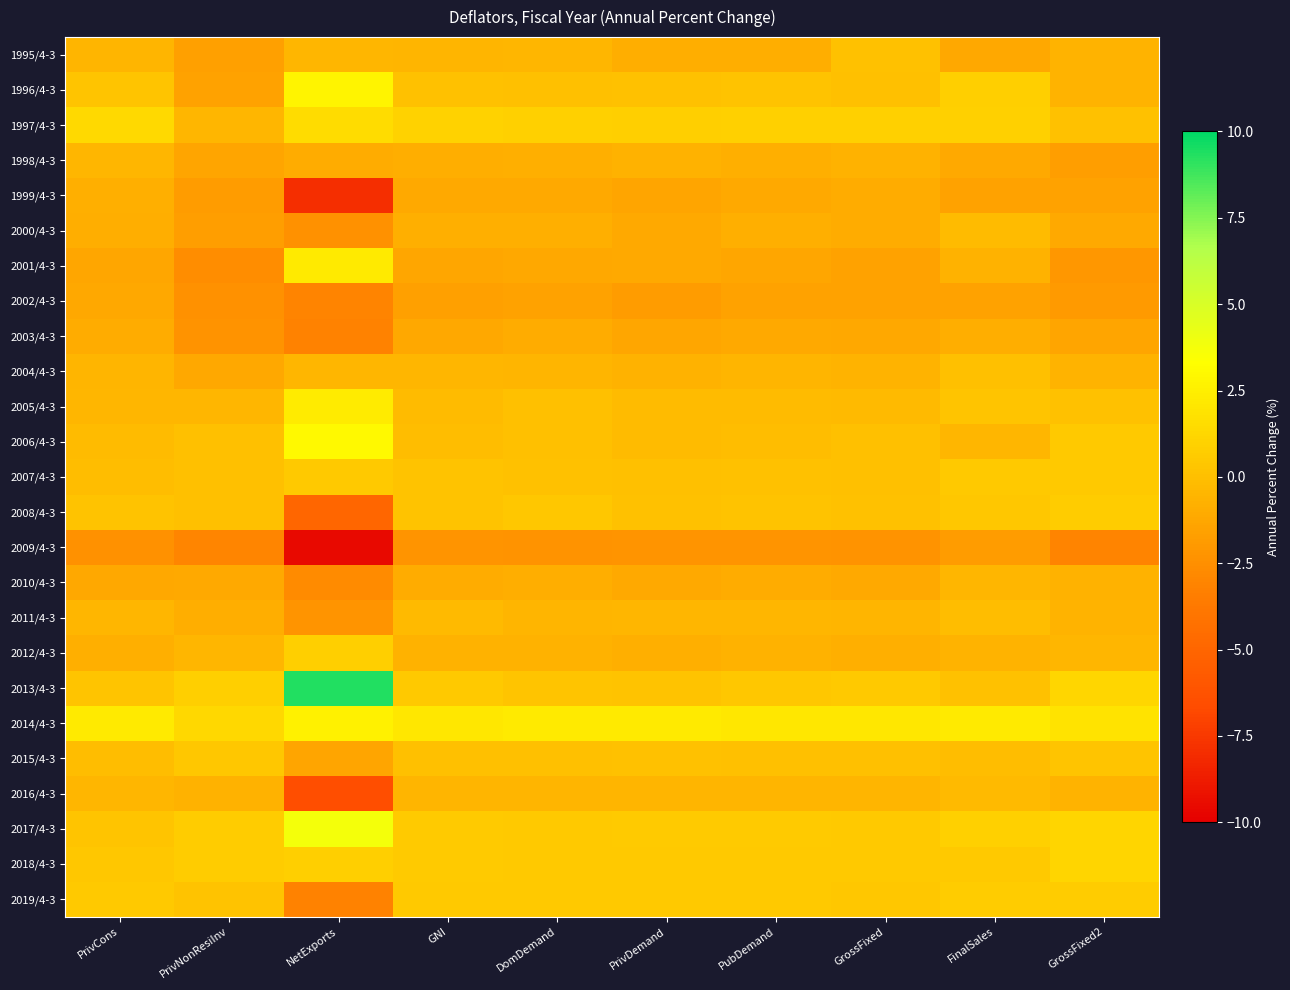

Reading left to right, extract all data points from this chart.

1995/4-3: PrivCons=-0.5	PrivNonResiInv=-1.6	NetExports=-0.4	GNI=-0.5	DomDemand=-0.4	PrivDemand=-0.9	PubDemand=-0.9	GrossFixed=0.1	FinalSales=-1.2	GrossFixed2=-0.6
1996/4-3: PrivCons=0.3	PrivNonResiInv=-1.5	NetExports=2.8	GNI=0.1	DomDemand=0.0	PrivDemand=0.1	PubDemand=0.2	GrossFixed=-0.0	FinalSales=0.8	GrossFixed2=-0.6
1997/4-3: PrivCons=1.4	PrivNonResiInv=-0.4	NetExports=1.5	GNI=1.0	DomDemand=0.9	PrivDemand=0.8	PubDemand=0.9	GrossFixed=0.9	FinalSales=0.9	GrossFixed2=0.1
1998/4-3: PrivCons=-0.4	PrivNonResiInv=-1.4	NetExports=-1.0	GNI=-0.9	DomDemand=-0.8	PrivDemand=-0.7	PubDemand=-0.8	GrossFixed=-0.7	FinalSales=-1.1	GrossFixed2=-1.7
1999/4-3: PrivCons=-0.8	PrivNonResiInv=-1.8	NetExports=-7.9	GNI=-1.1	DomDemand=-1.1	PrivDemand=-1.4	PubDemand=-1.1	GrossFixed=-1.0	FinalSales=-1.5	GrossFixed2=-1.5
2000/4-3: PrivCons=-0.9	PrivNonResiInv=-1.7	NetExports=-2.4	GNI=-0.8	DomDemand=-0.8	PrivDemand=-1.1	PubDemand=-0.8	GrossFixed=-1.0	FinalSales=-0.2	GrossFixed2=-1.1
2001/4-3: PrivCons=-1.3	PrivNonResiInv=-2.6	NetExports=2.2	GNI=-1.3	DomDemand=-1.2	PrivDemand=-1.1	PubDemand=-1.3	GrossFixed=-1.5	FinalSales=-0.7	GrossFixed2=-2.1
2002/4-3: PrivCons=-1.2	PrivNonResiInv=-2.4	NetExports=-3.1	GNI=-1.6	DomDemand=-1.5	PrivDemand=-1.8	PubDemand=-1.5	GrossFixed=-1.5	FinalSales=-1.5	GrossFixed2=-1.9
2003/4-3: PrivCons=-1.0	PrivNonResiInv=-2.3	NetExports=-3.2	GNI=-1.2	DomDemand=-1.0	PrivDemand=-1.3	PubDemand=-1.1	GrossFixed=-1.2	FinalSales=-0.9	GrossFixed2=-1.4
2004/4-3: PrivCons=-0.5	PrivNonResiInv=-1.2	NetExports=-0.4	GNI=-0.4	DomDemand=-0.5	PrivDemand=-0.7	PubDemand=-0.5	GrossFixed=-0.6	FinalSales=-0.0	GrossFixed2=-0.6
2005/4-3: PrivCons=-0.4	PrivNonResiInv=-0.4	NetExports=2.3	GNI=-0.2	DomDemand=-0.0	PrivDemand=-0.2	PubDemand=-0.2	GrossFixed=-0.3	FinalSales=0.3	GrossFixed2=0.1
2006/4-3: PrivCons=-0.2	PrivNonResiInv=0.0	NetExports=3.0	GNI=-0.1	DomDemand=-0.0	PrivDemand=-0.2	PubDemand=-0.1	GrossFixed=-0.0	FinalSales=-0.4	GrossFixed2=0.5
2007/4-3: PrivCons=-0.1	PrivNonResiInv=-0.0	NetExports=0.5	GNI=0.2	DomDemand=0.1	PrivDemand=0.0	PubDemand=0.1	GrossFixed=0.0	FinalSales=0.5	GrossFixed2=0.5
2008/4-3: PrivCons=0.2	PrivNonResiInv=-0.0	NetExports=-5.0	GNI=0.2	DomDemand=0.4	PrivDemand=0.1	PubDemand=0.2	GrossFixed=0.1	FinalSales=0.4	GrossFixed2=0.7
2009/4-3: PrivCons=-2.4	PrivNonResiInv=-3.0	NetExports=-9.6	GNI=-2.2	DomDemand=-2.3	PrivDemand=-2.2	PubDemand=-2.2	GrossFixed=-2.3	FinalSales=-1.8	GrossFixed2=-3.1
2010/4-3: PrivCons=-1.2	PrivNonResiInv=-1.1	NetExports=-2.7	GNI=-1.0	DomDemand=-0.9	PrivDemand=-1.1	PubDemand=-1.0	GrossFixed=-1.1	FinalSales=-0.4	GrossFixed2=-0.7
2011/4-3: PrivCons=-0.4	PrivNonResiInv=-0.9	NetExports=-2.2	GNI=-0.3	DomDemand=-0.5	PrivDemand=-0.4	PubDemand=-0.4	GrossFixed=-0.5	FinalSales=-0.1	GrossFixed2=-0.6
2012/4-3: PrivCons=-0.8	PrivNonResiInv=-0.4	NetExports=0.8	GNI=-0.7	DomDemand=-0.7	PrivDemand=-0.8	PubDemand=-0.7	GrossFixed=-0.8	FinalSales=-0.6	GrossFixed2=-0.4
2013/4-3: PrivCons=0.3	PrivNonResiInv=0.8	NetExports=9.3	GNI=0.5	DomDemand=0.3	PrivDemand=0.2	PubDemand=0.4	GrossFixed=0.5	FinalSales=0.1	GrossFixed2=1.2
2014/4-3: PrivCons=2.2	PrivNonResiInv=1.3	NetExports=2.6	GNI=2.1	DomDemand=2.2	PrivDemand=2.2	PubDemand=2.1	GrossFixed=2.1	FinalSales=2.2	GrossFixed2=1.9
2015/4-3: PrivCons=-0.1	PrivNonResiInv=0.4	NetExports=-1.4	GNI=0.0	DomDemand=0.0	PrivDemand=0.1	PubDemand=-0.0	GrossFixed=0.0	FinalSales=-0.1	GrossFixed2=0.3
2016/4-3: PrivCons=-0.4	PrivNonResiInv=-0.7	NetExports=-6.5	GNI=-0.5	DomDemand=-0.5	PrivDemand=-0.5	PubDemand=-0.5	GrossFixed=-0.5	FinalSales=-0.3	GrossFixed2=-0.6
2017/4-3: PrivCons=0.3	PrivNonResiInv=0.7	NetExports=3.8	GNI=0.6	DomDemand=0.5	PrivDemand=0.6	PubDemand=0.6	GrossFixed=0.5	FinalSales=0.9	GrossFixed2=1.1
2018/4-3: PrivCons=0.4	PrivNonResiInv=0.7	NetExports=0.8	GNI=0.6	DomDemand=0.5	PrivDemand=0.5	PubDemand=0.5	GrossFixed=0.5	FinalSales=0.5	GrossFixed2=1.1
2019/4-3: PrivCons=0.5	PrivNonResiInv=0.2	NetExports=-3.2	GNI=0.5	DomDemand=0.5	PrivDemand=0.5	PubDemand=0.5	GrossFixed=0.4	FinalSales=0.7	GrossFixed2=0.7